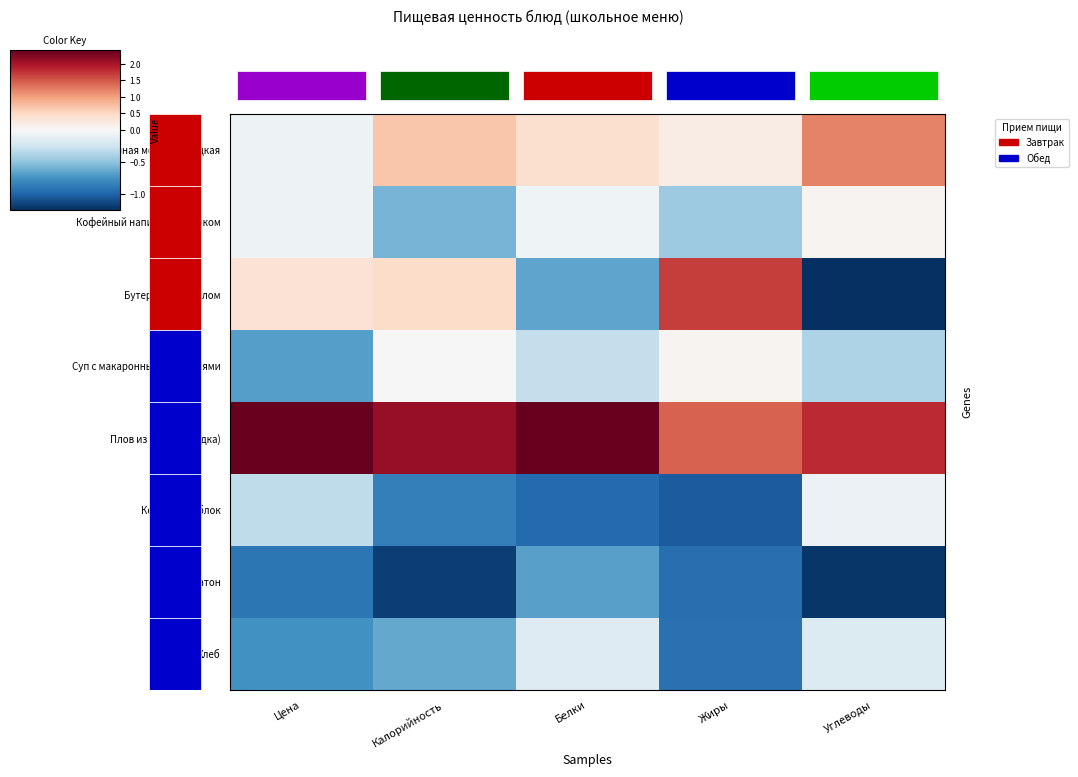

Reading left to right, transcribe all the data shown in this chart.

Каша манная молочна жидкая: Цена=-0.1	Калорийность=0.7	Белки=0.4	Жиры=0.2	Углеводы=1.2
Кофейный напиток с молоком: Цена=-0.1	Калорийность=-0.6	Белки=-0.1	Жиры=-0.5	Углеводы=0.1
Бутерброд с маслом: Цена=0.4	Калорийность=0.5	Белки=-0.7	Жиры=1.7	Углеводы=-1.2
Суп с макаронными изделиями: Цена=-0.7	Калорийность=0.0	Белки=-0.3	Жиры=0.1	Углеводы=-0.4
Плов из птицы (грудка): Цена=2.4	Калорийность=2.1	Белки=2.4	Жиры=1.4	Углеводы=1.8
Компот из яблок: Цена=-0.3	Калорийность=-0.9	Белки=-1.0	Жиры=-1.0	Углеводы=-0.1
Батон: Цена=-0.9	Калорийность=-1.2	Белки=-0.7	Жиры=-0.9	Углеводы=-1.2
Хлеб: Цена=-0.8	Калорийность=-0.6	Белки=-0.2	Жиры=-0.9	Углеводы=-0.2